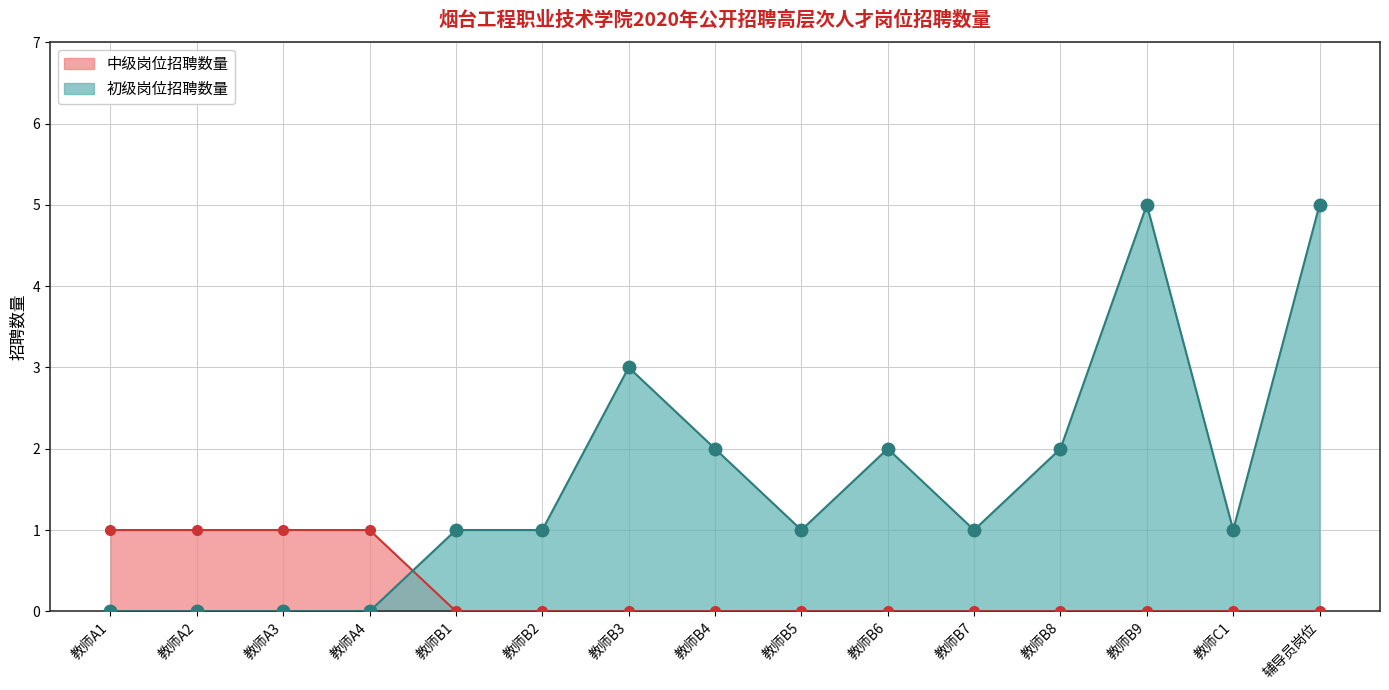

Between 教师A3 and 教师B7, which series saw the biggest shift?

中级岗位招聘数量